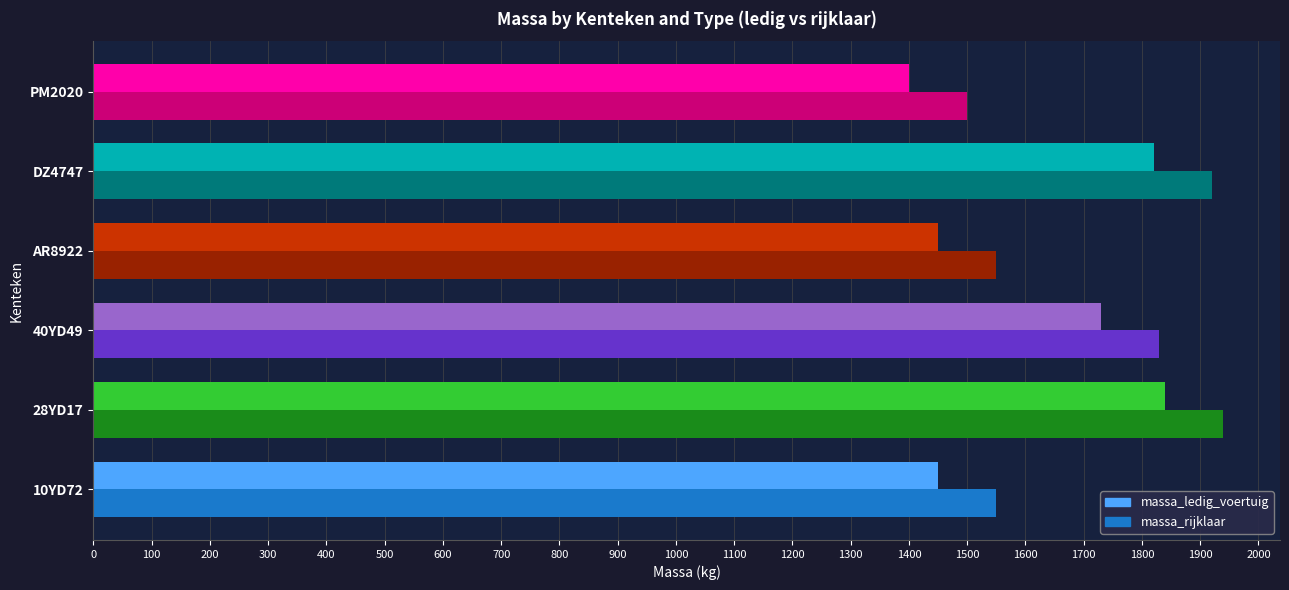

What is the difference between the maximum and minimum values in the massa_rijklaar series?

440